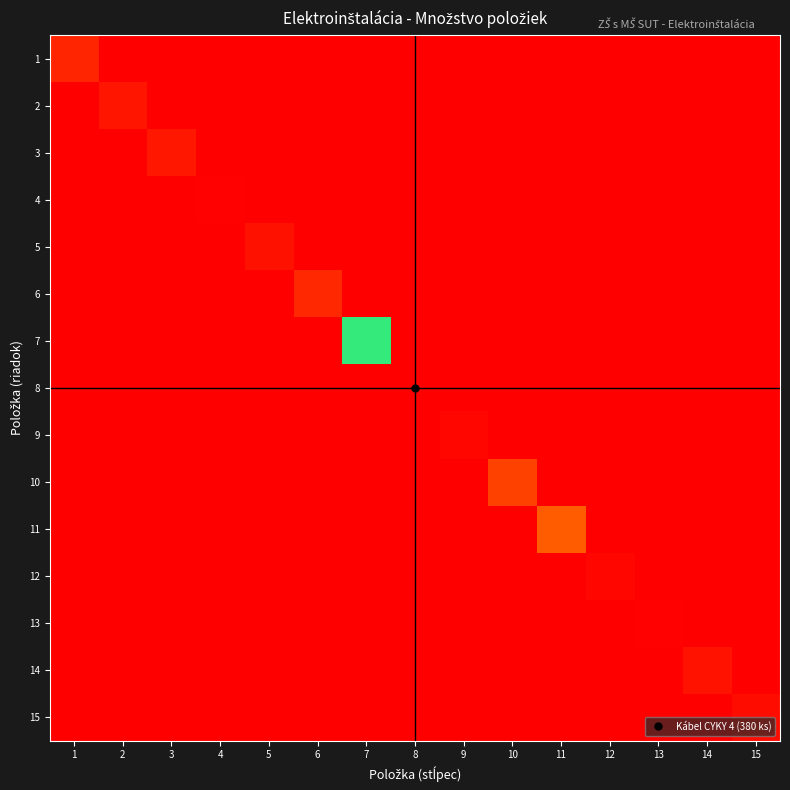

Which has a higher value, 11 or 10?

11